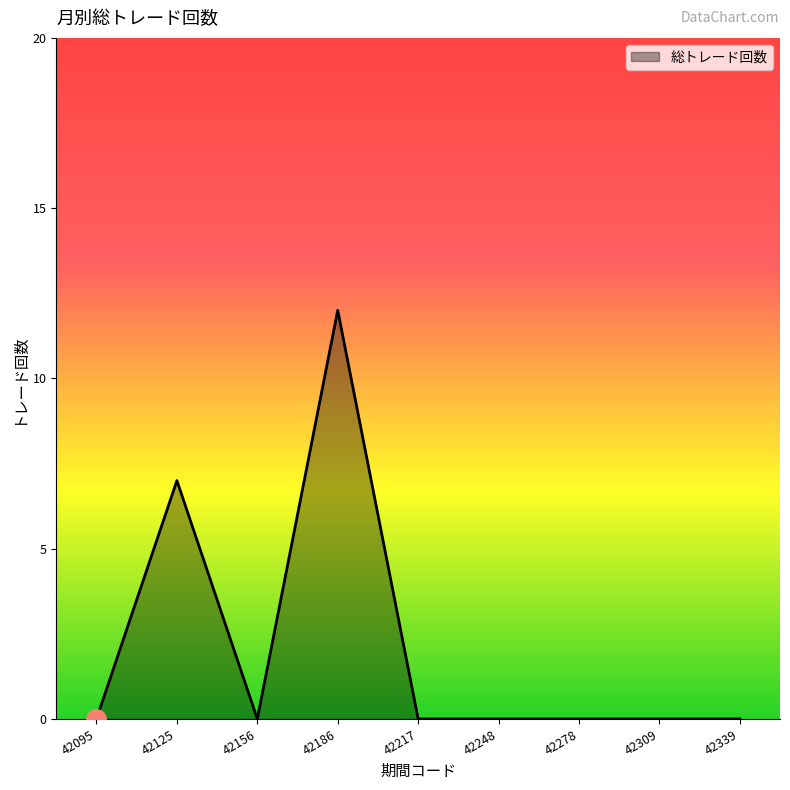

At which category does the chart reach its peak across all series?

42186